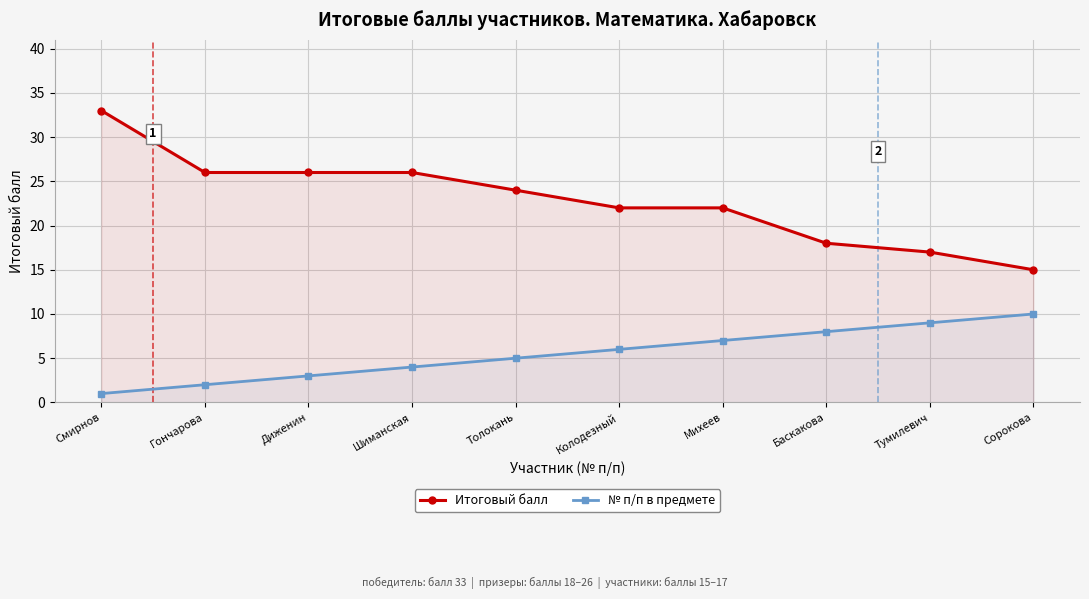

What is the maximum value shown in the chart?

33